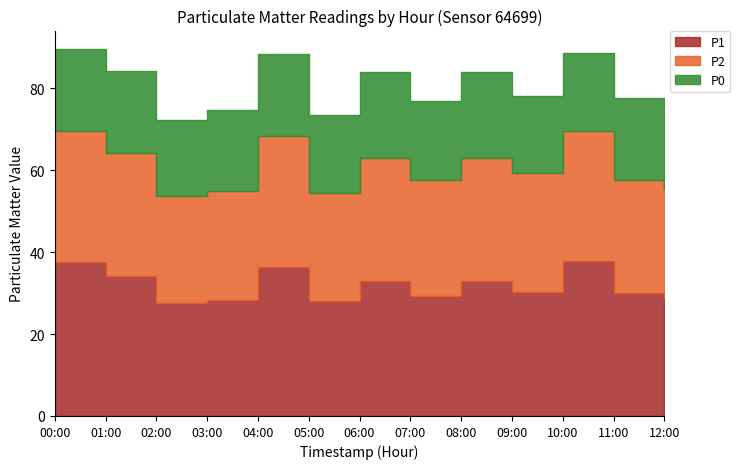

In P0, how many points are lower than both neighbors (excluding endpoints)?

4